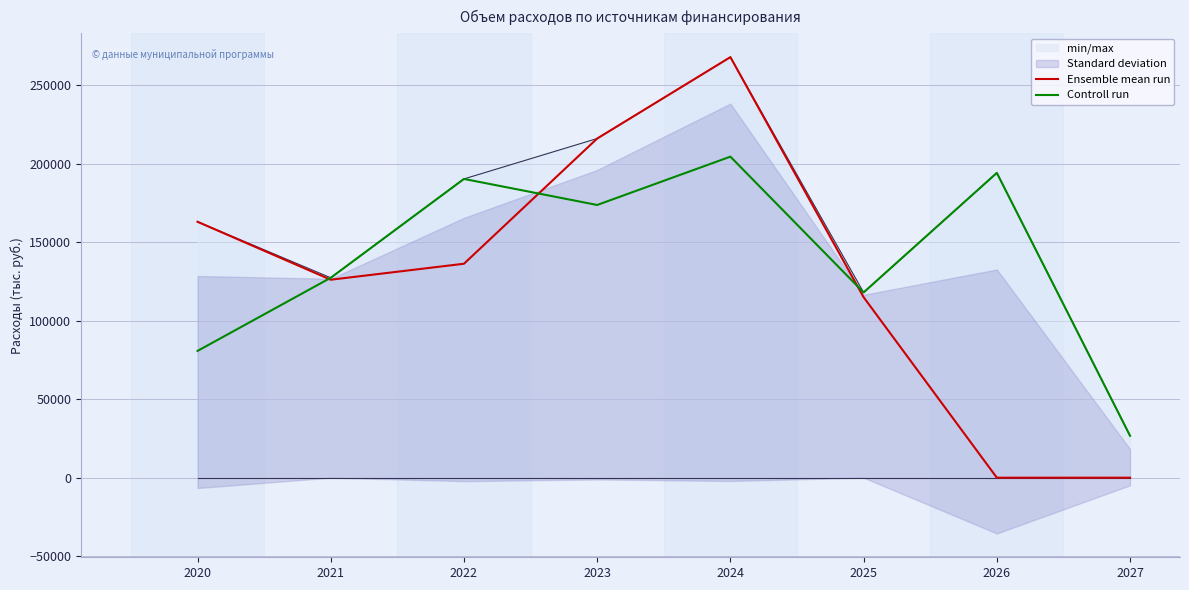

At 2024, list the series in order from largest to smallest.

Ensemble mean run, Controll run